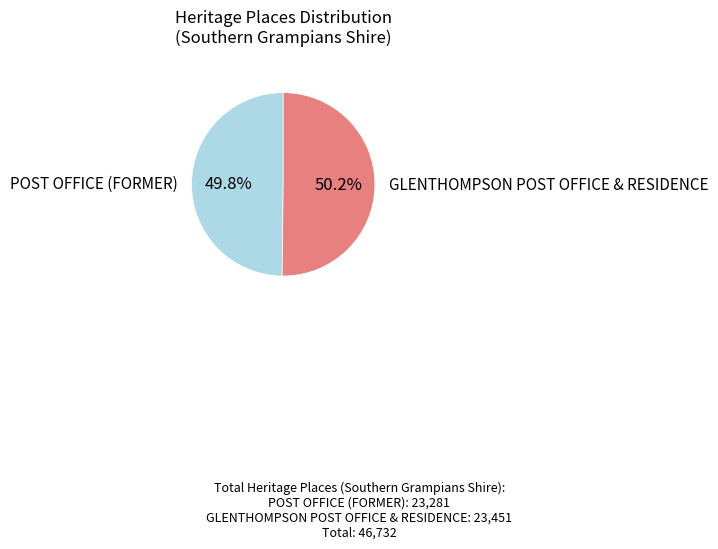

True or false: GLENTHOMPSON POST OFFICE & RESIDENCE accounts for 45% of the total.

False